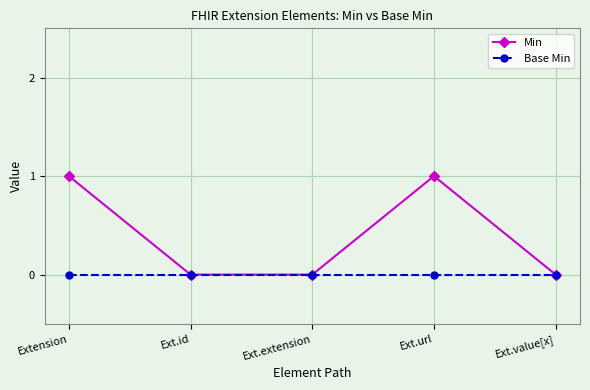

Between Extension and Ext.value[x], which series saw the biggest shift?

Min